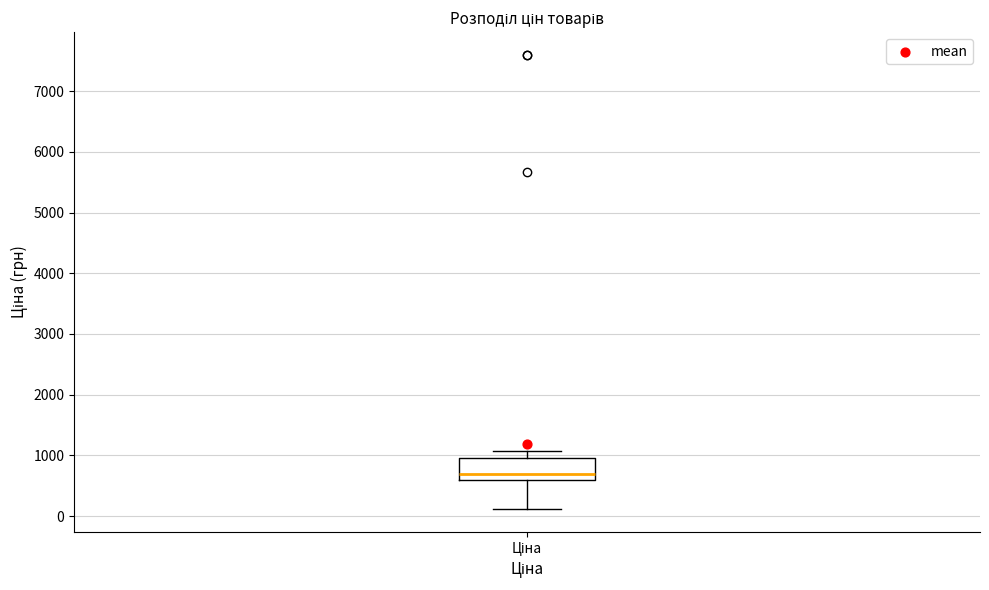

Where does the upper whisker of the box for Ціна end on the y-axis? The values are not printed on the chart, so give them approximately, as read against the axis.

1100